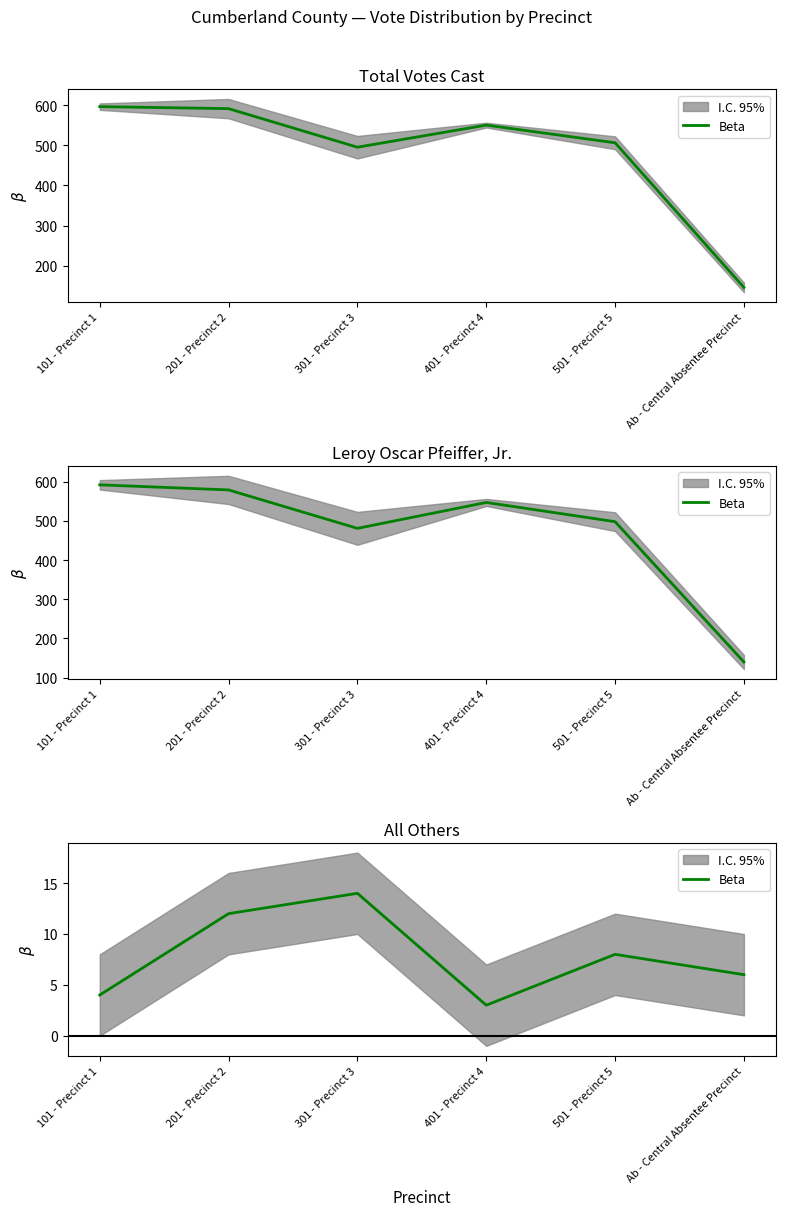

What is the difference between the second highest and minimum values?

9